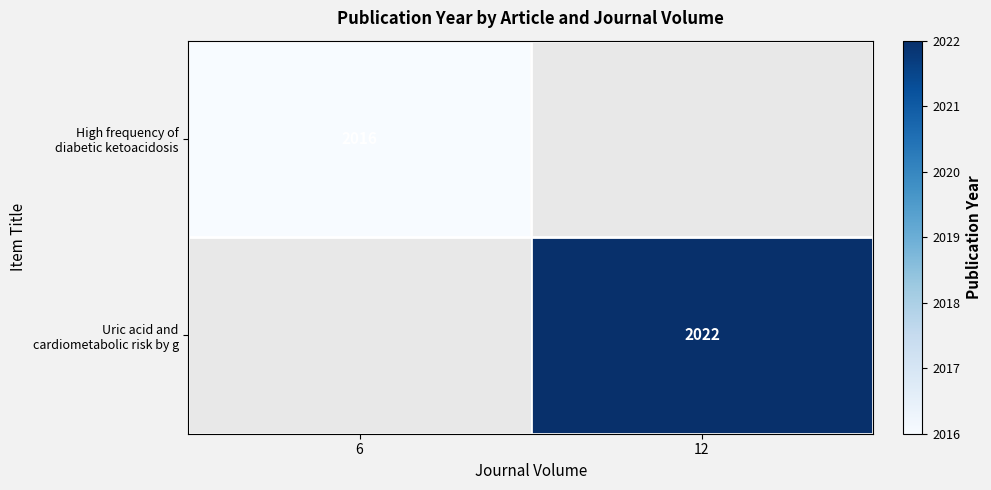

Count the number of categories in the chart.

2